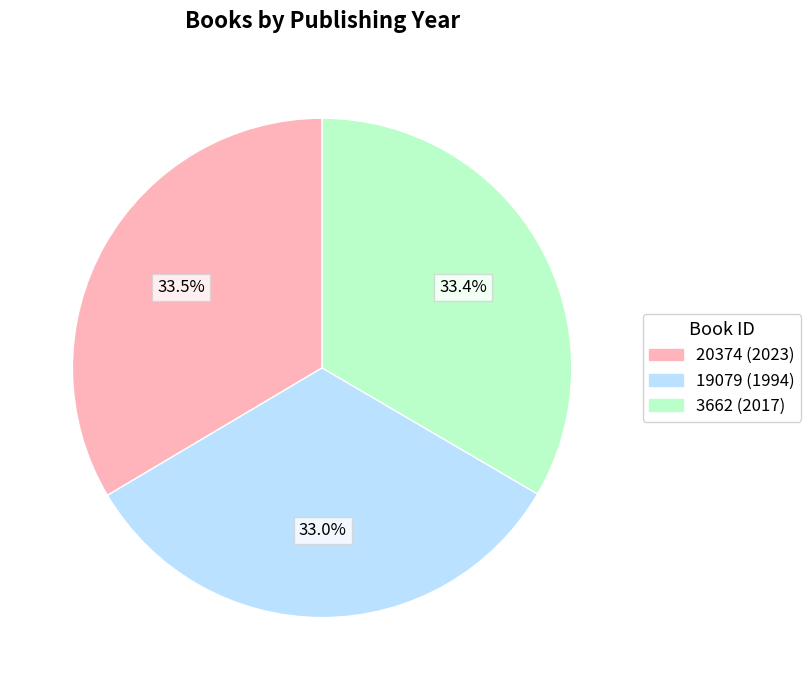

True or false: 3662 accounts for 33% of the total.

True